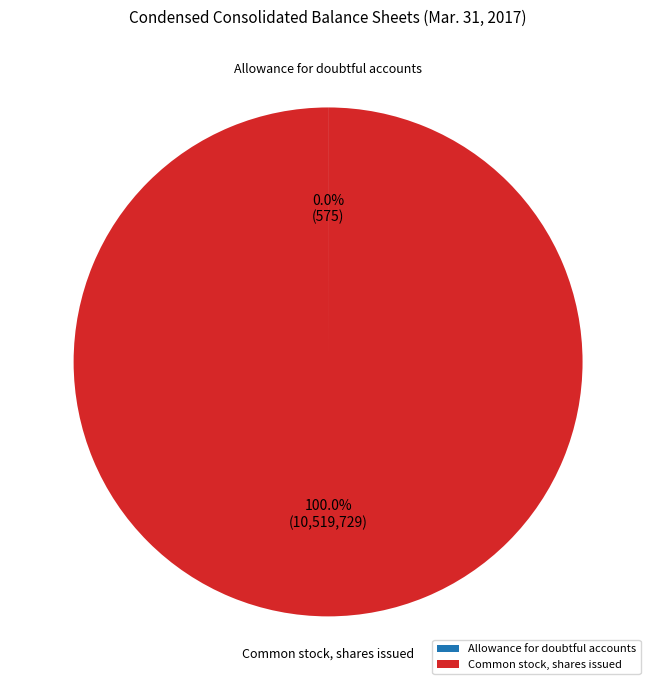

Which category has the biggest portion of the pie?

Common stock, shares issued